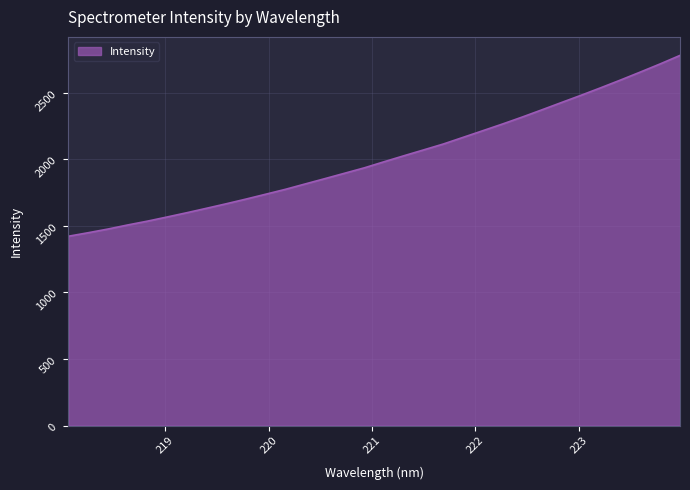

What is the maximum value shown in the chart?

2780.7